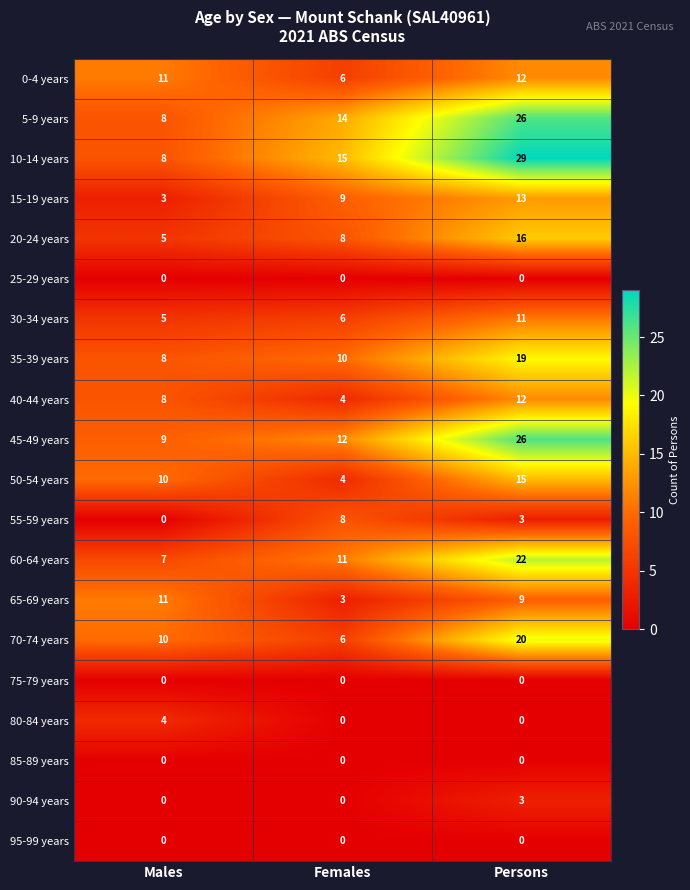

Which series has the largest total across all categories?

10-14 years